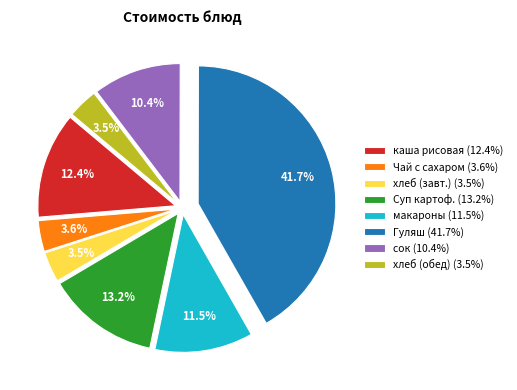

Is there a majority slice in this chart?

No